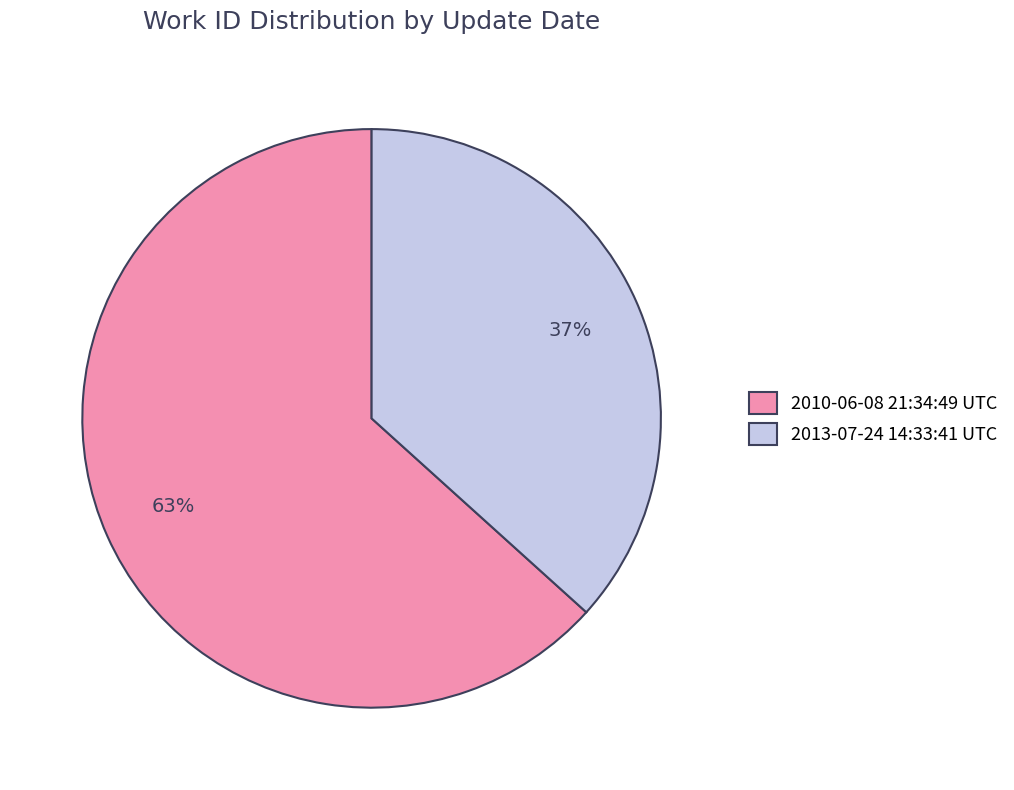

Combined, do 2010-06-08 21:34:49 UTC and 2013-07-24 14:33:41 UTC account for over 50%?

Yes